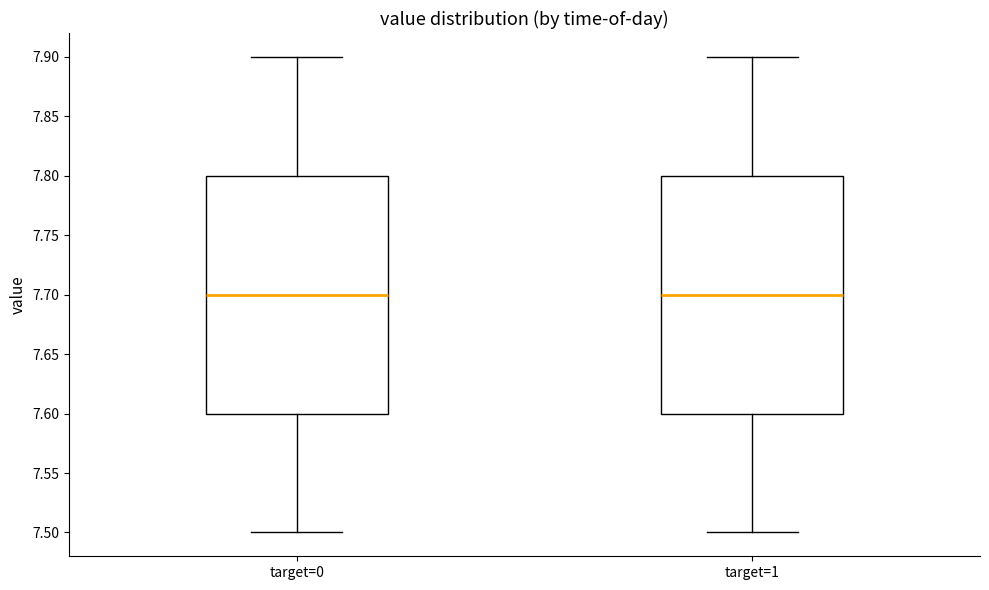

Reading left to right, transcribe this box plot: for each box, give where its median line is, the range the box spans, and where its two whiskers end, as read against the y-axis. The values are not printed on the chart, so give them approximately, as read against the axis.

target=0: median 7.7, box 7.6 to 7.8, whiskers 7.5 to 7.9
target=1: median 7.7, box 7.6 to 7.8, whiskers 7.5 to 7.9